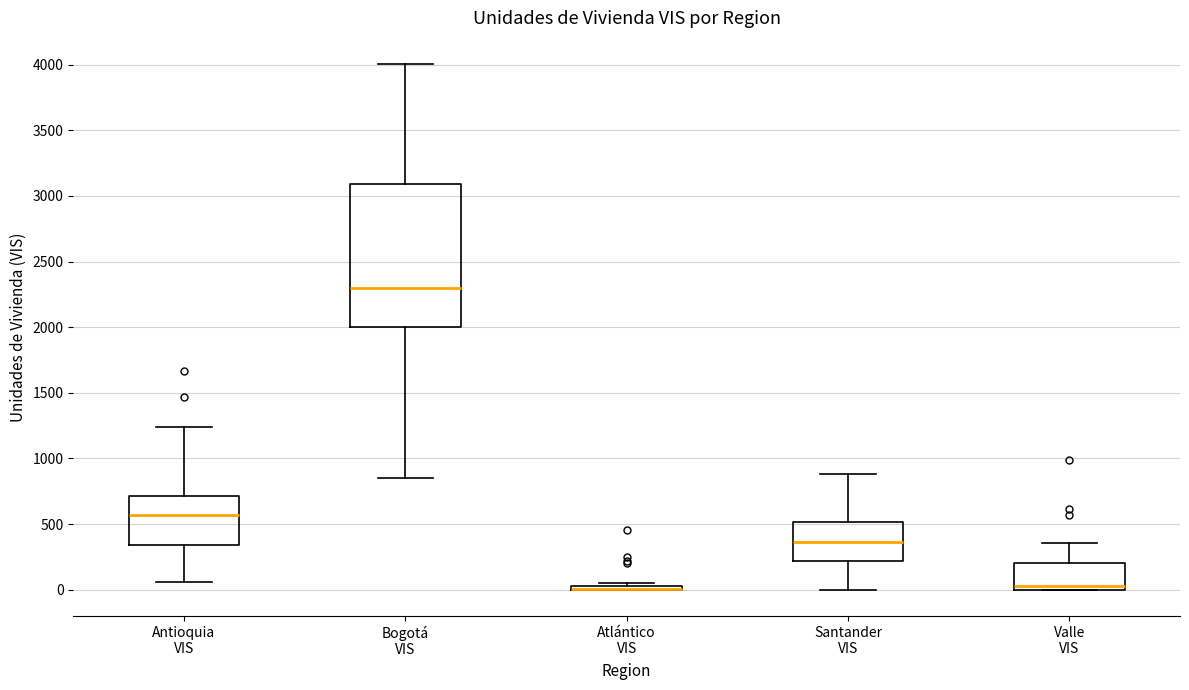

Reading left to right, transcribe this box plot: for each box, give where its median line is, the range the box spans, and where its two whiskers end, as read against the y-axis. The values are not printed on the chart, so give them approximately, as read against the axis.

Antioquia VIS: median 550, box 350 to 700, whiskers 50 to 1250
Bogotá VIS: median 2300, box 2000 to 3100, whiskers 850 to 4000
Atlántico VIS: box collapsed to a line at 0, whiskers 0 to 50
Santander VIS: median 350, box 200 to 500, whiskers 0 to 900
Valle VIS: median 50, box 0 to 200, whiskers 0 to 350